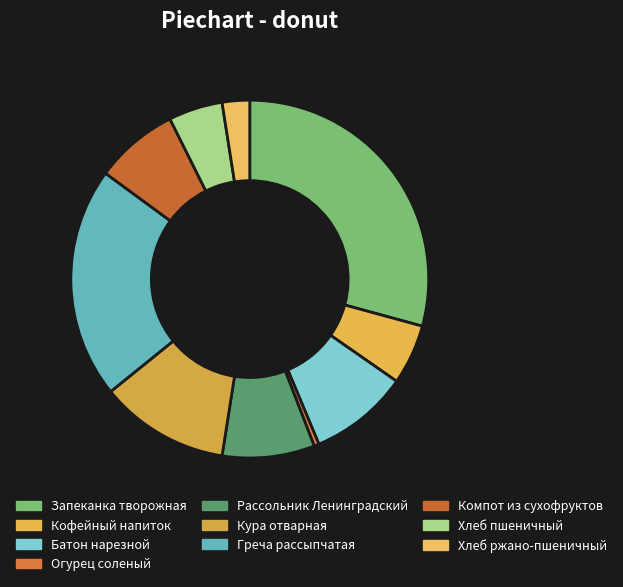

What percentage do Кура отварная and Компот из сухофруктов together represent?

19.3%